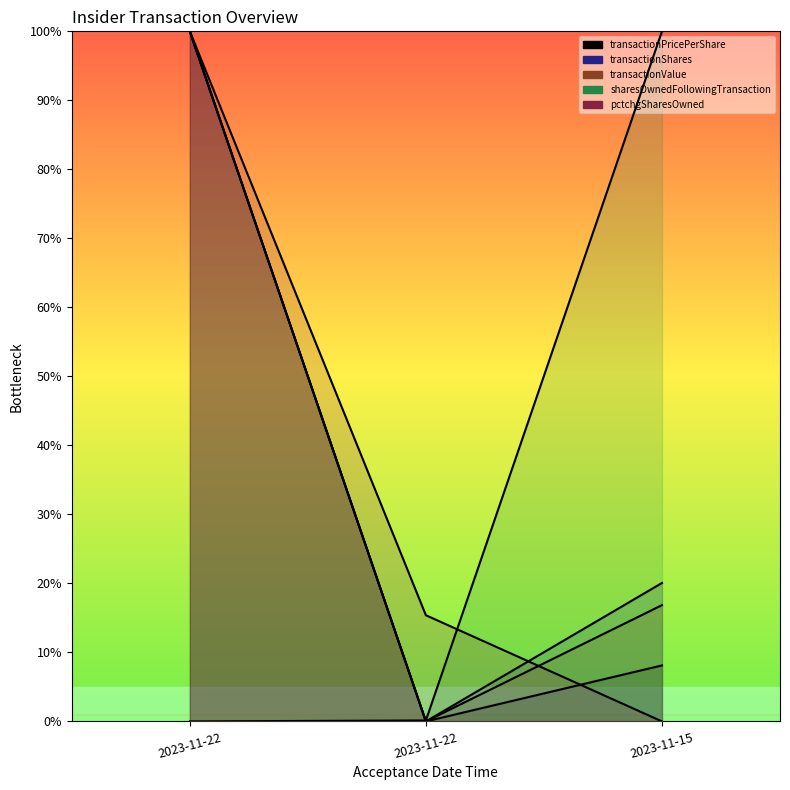

What position from the left is 2023-11-22 21:14:57?

2